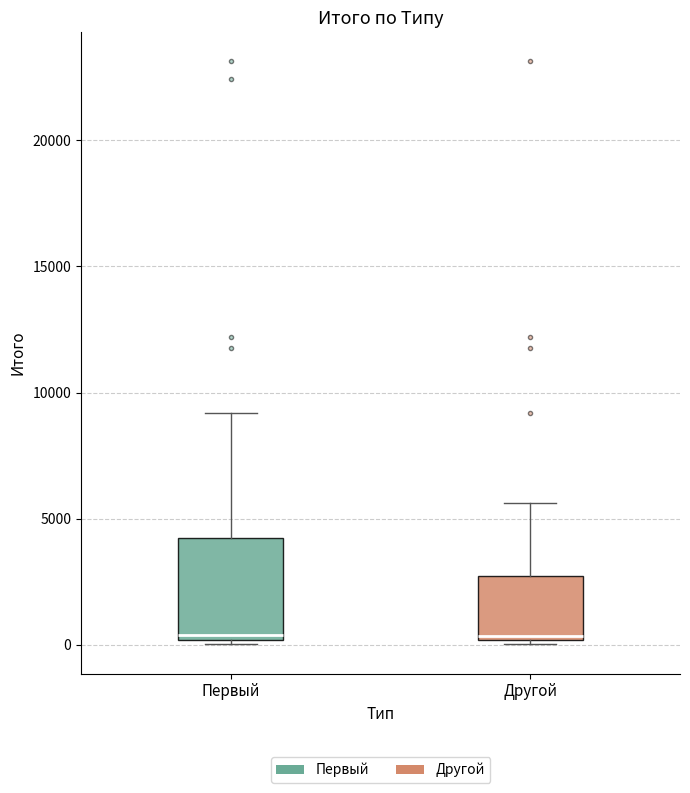

Where does the median line of the box for Первый sit on the y-axis? The values are not printed on the chart, so give them approximately, as read against the axis.

500